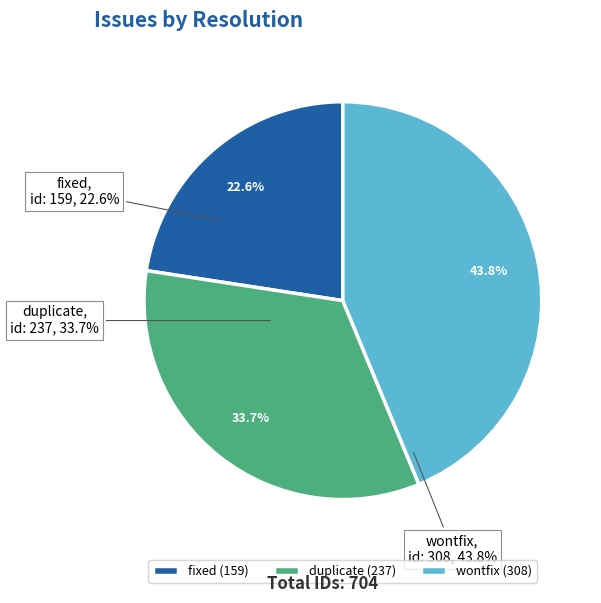

To the nearest percent, what is the average slice percentage?

33%